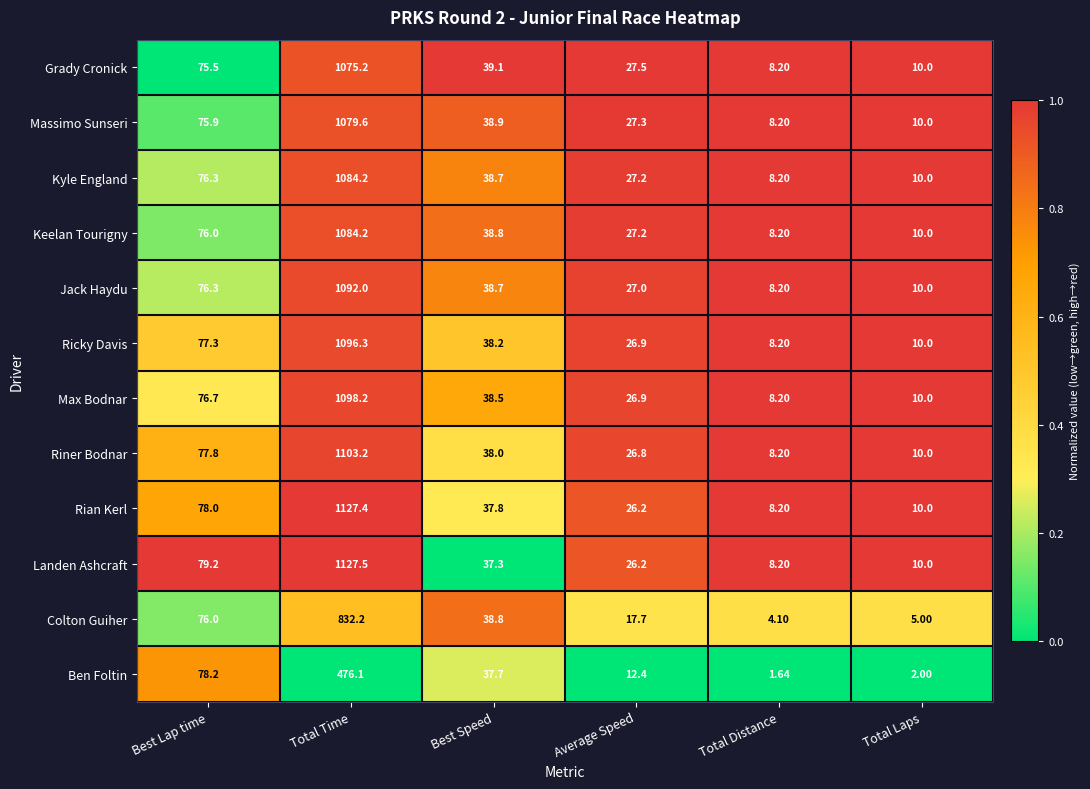

List the labels in order of Massimo Sunseri value, largest first.

Total Time, Best Lap time, Best Speed, Average Speed, Total Laps, Total Distance